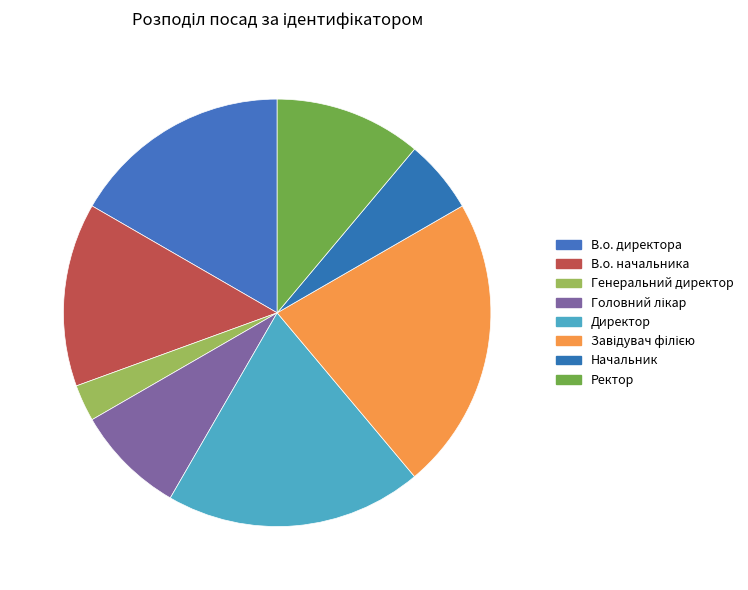

Is the sum of Директор and Ректор greater than half?

No